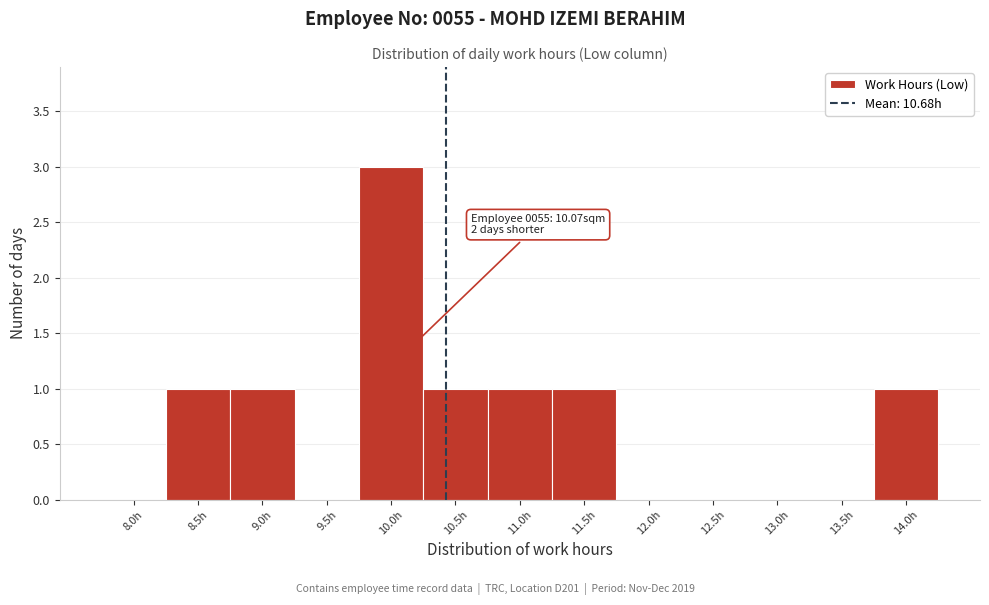

Reading left to right, extract all data points from this chart.

8.0h=0	8.5h=1	9.0h=1	9.5h=0	10.0h=3	10.5h=1	11.0h=1	11.5h=1	12.0h=0	12.5h=0	13.0h=0	13.5h=0	14.0h=1